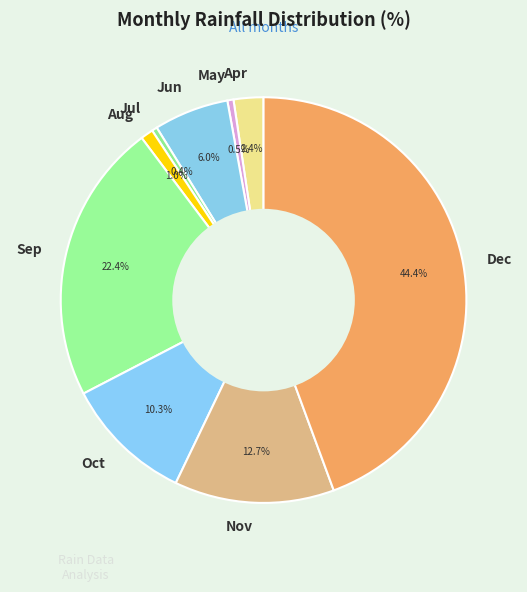

Is Jul the majority of the pie?

No